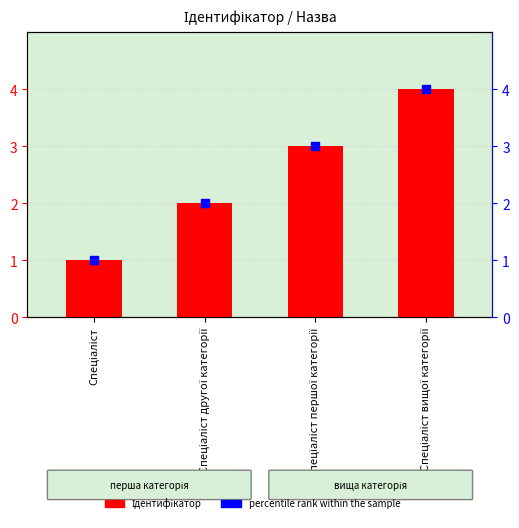

Which series reaches the minimum Y coordinate?

Ідентифікатор